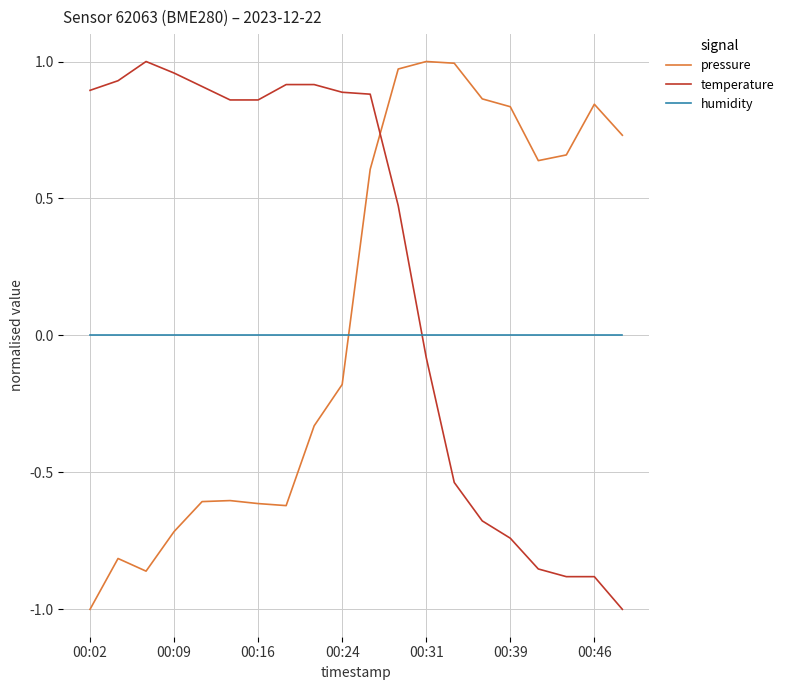

Rank the series by their average value, from lowest to highest.

humidity, pressure, temperature